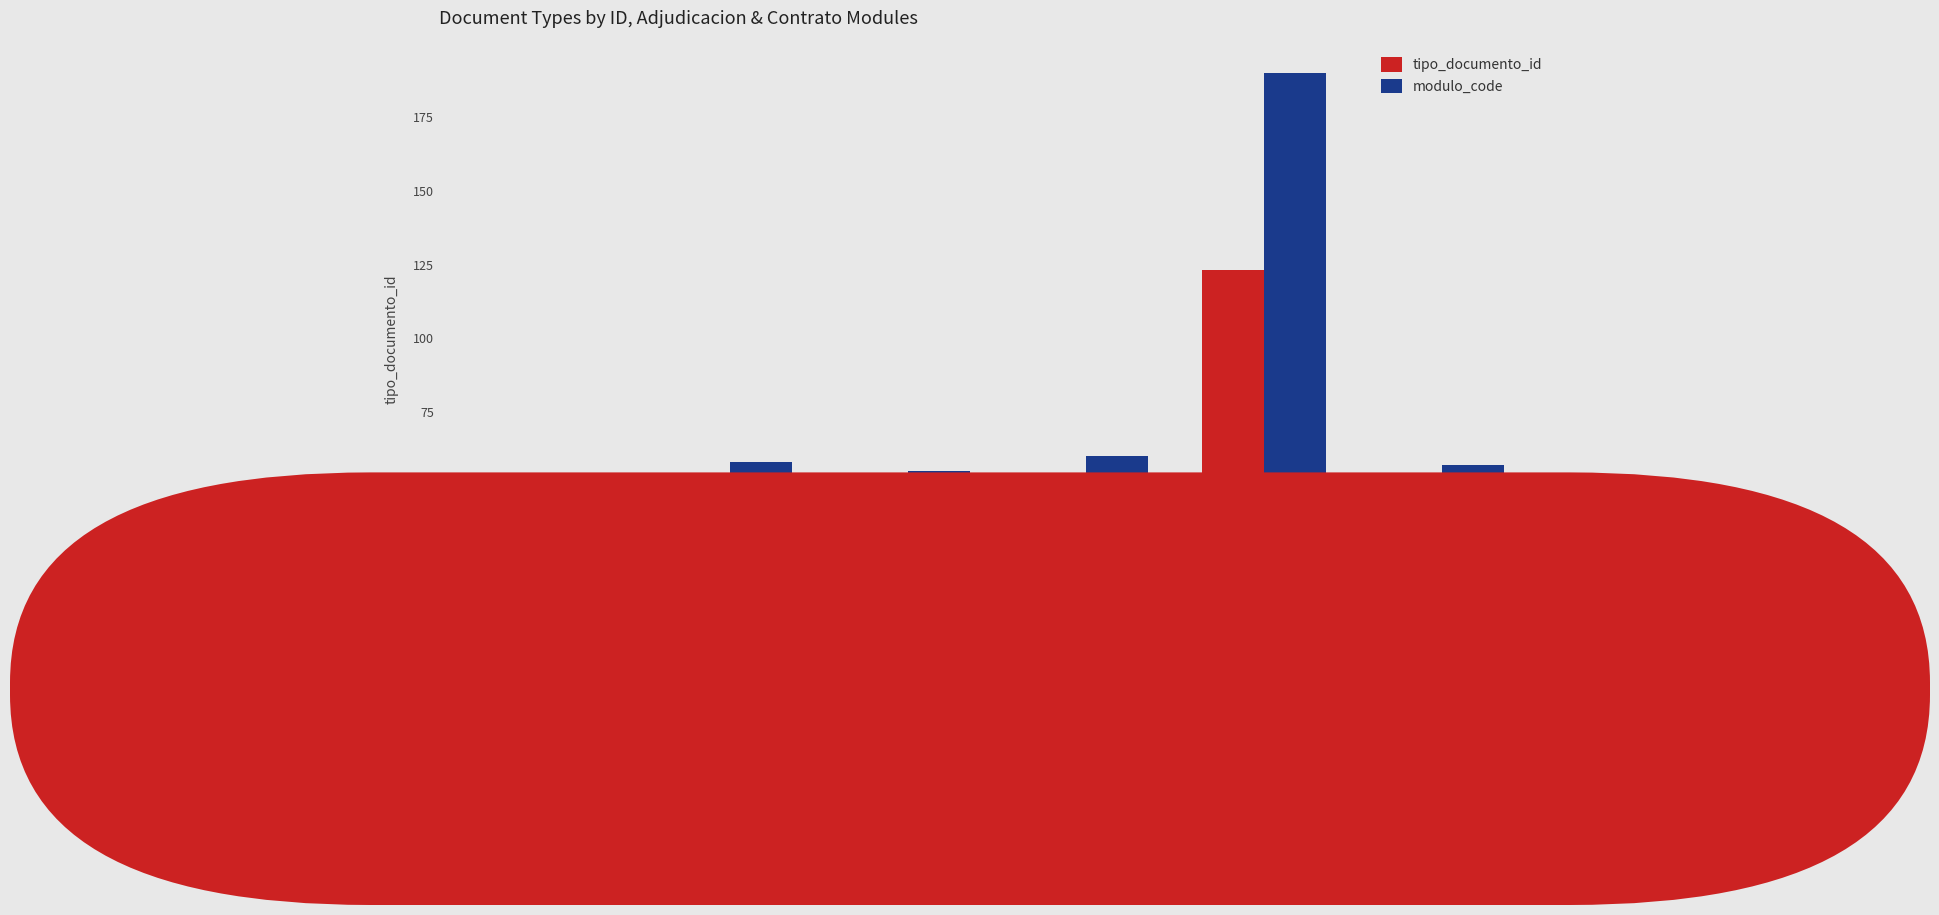

What is the maximum value shown in the chart?

190